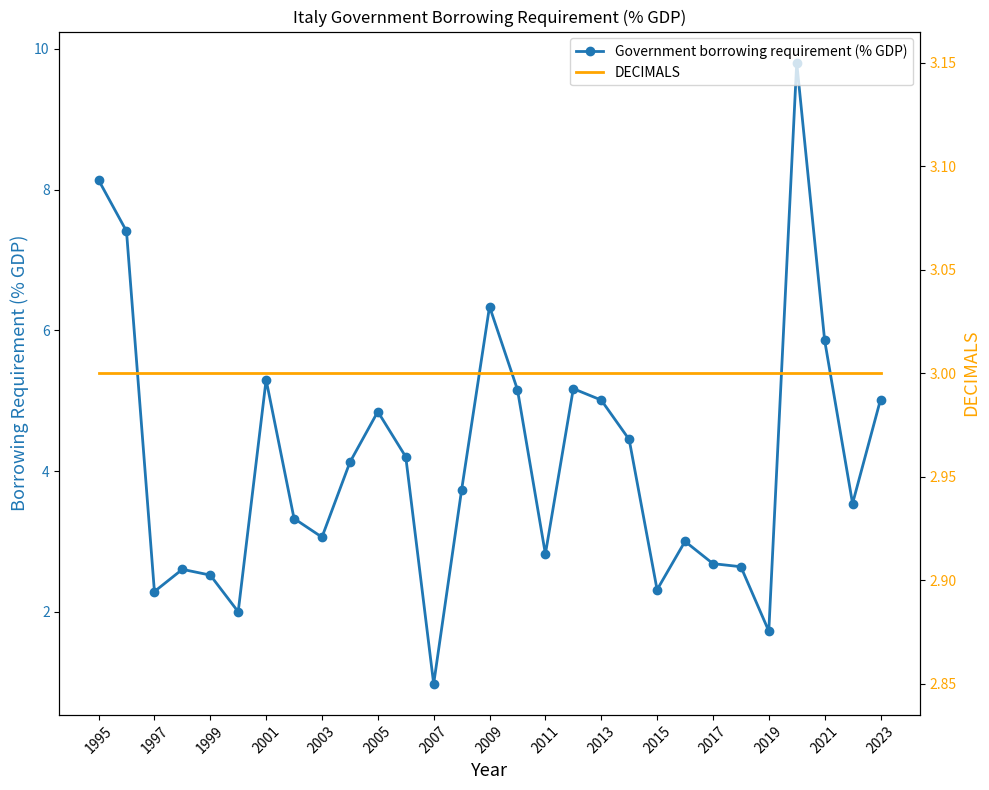

The value of Government borrowing requirement (% GDP) at 2013 is 1.7. True or false?

False